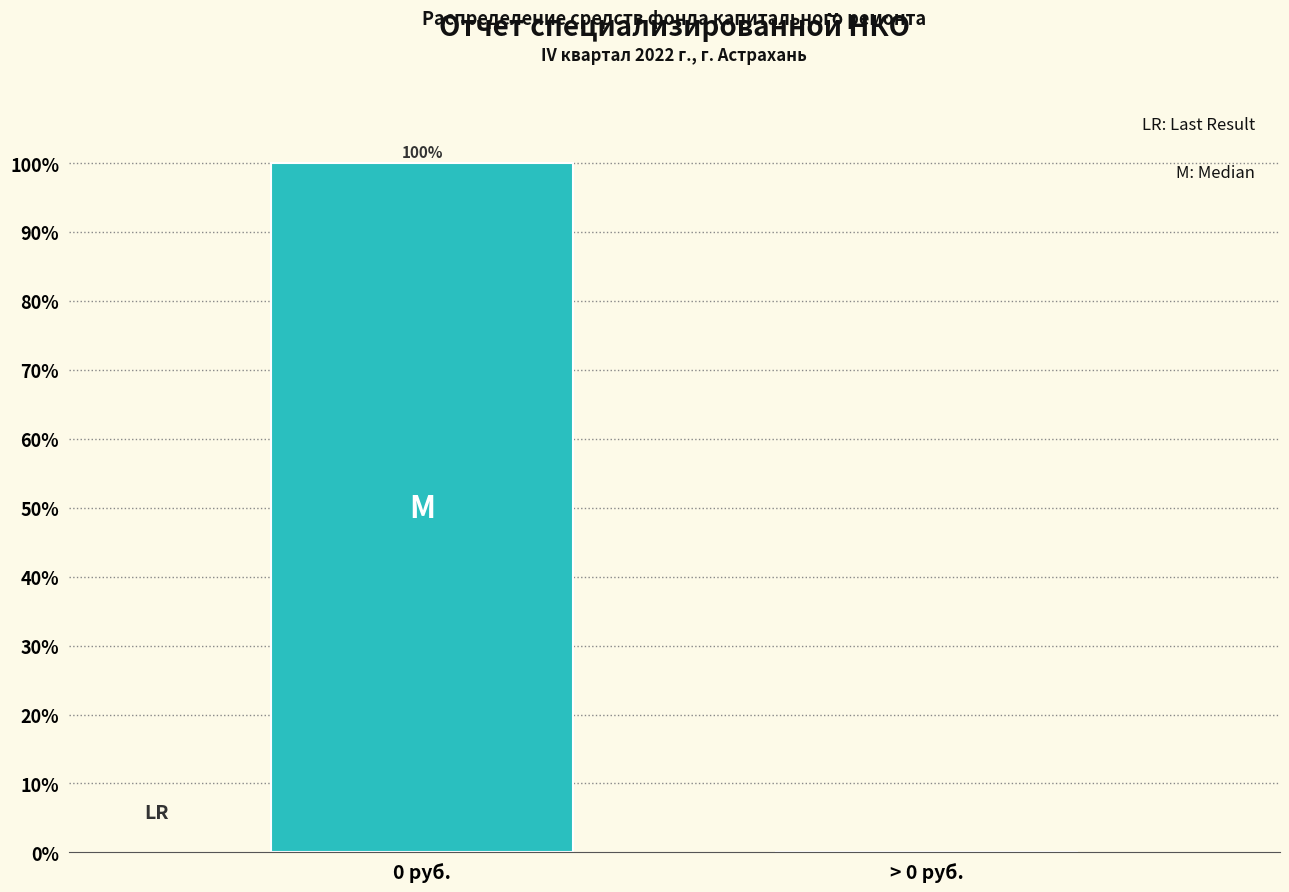

Reading left to right, list all the values displayed in this chart.

0 руб.=100	> 0 руб.=0